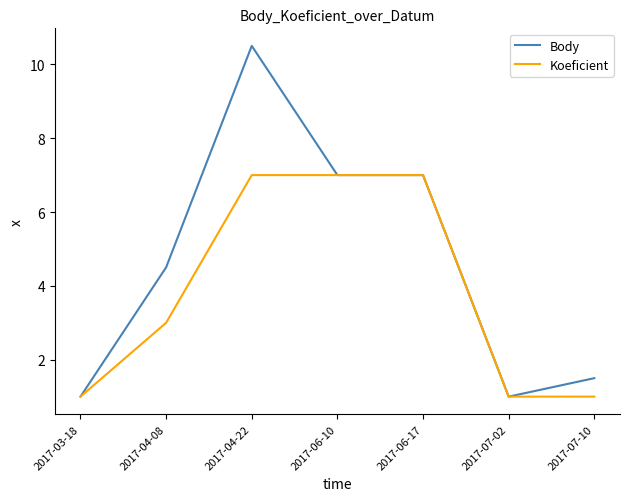

Where is Koeficient nearest to the value 4?

2017-04-08